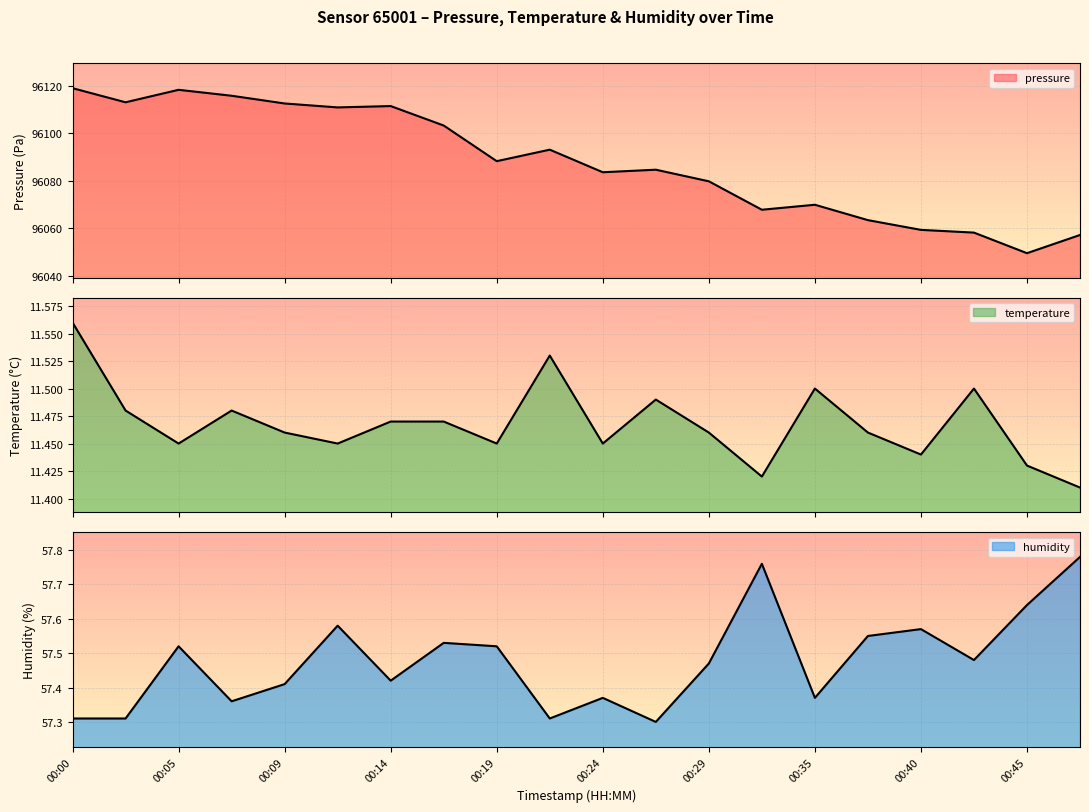

How many humidity values are between 57 and 58?

20